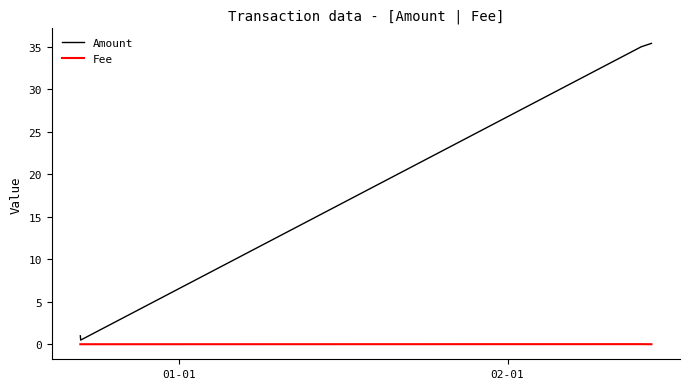

Which series has the largest total across all categories?

Amount